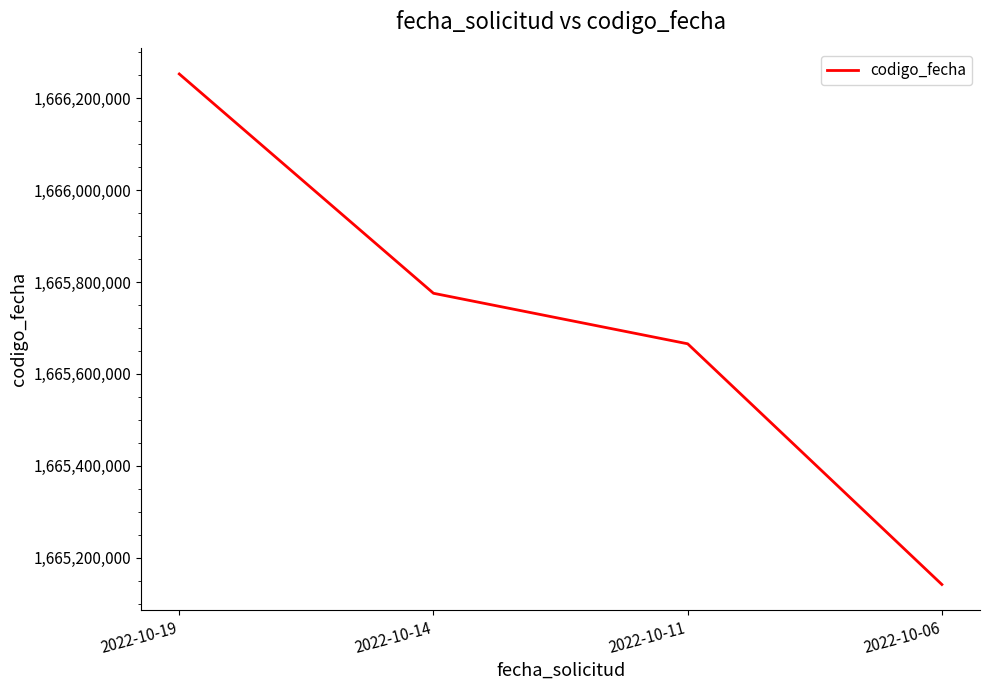

Rank the categories by value from lowest to highest.

2022-10-06, 2022-10-11, 2022-10-14, 2022-10-19